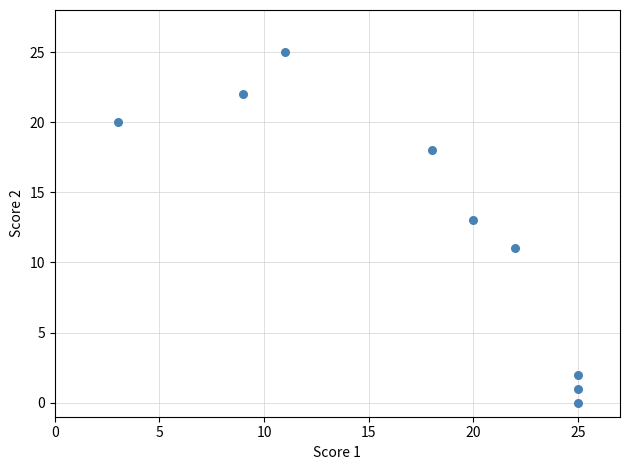

What is the range of Y values (max minus min)?

25